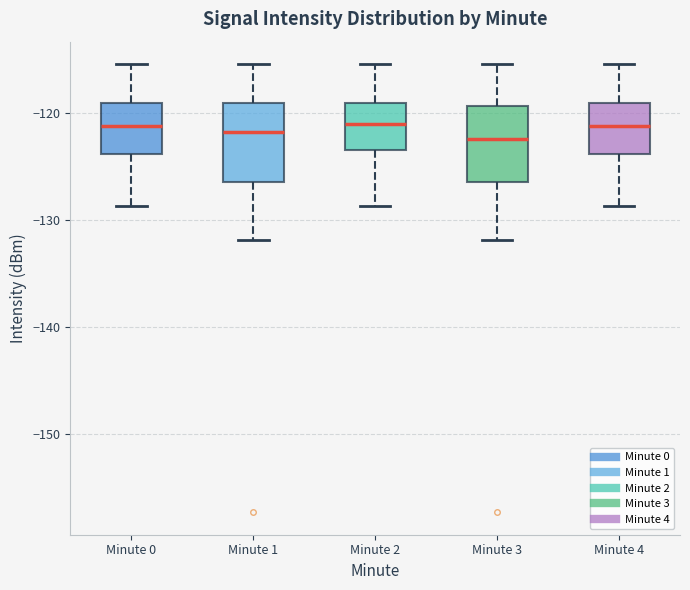

Reading left to right, read every box against the y-axis: the position of its median line, the range the box covers, and the ends of its whiskers. The values are not printed on the chart, so give them approximately, as read against the axis.

Minute 0: median -121, box -124 to -119, whiskers -129 to -115
Minute 1: median -122, box -126 to -119, whiskers -132 to -115
Minute 2: median -121, box -123 to -119, whiskers -129 to -115
Minute 3: median -122, box -126 to -119, whiskers -132 to -115
Minute 4: median -121, box -124 to -119, whiskers -129 to -115